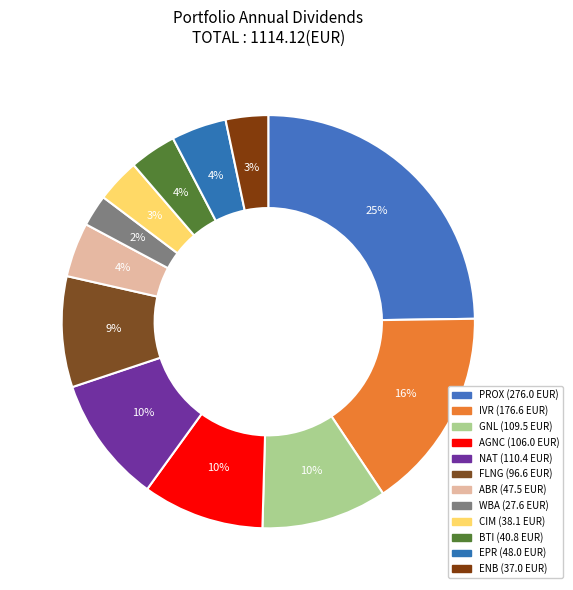

Does BTI represent more than half of the total?

No